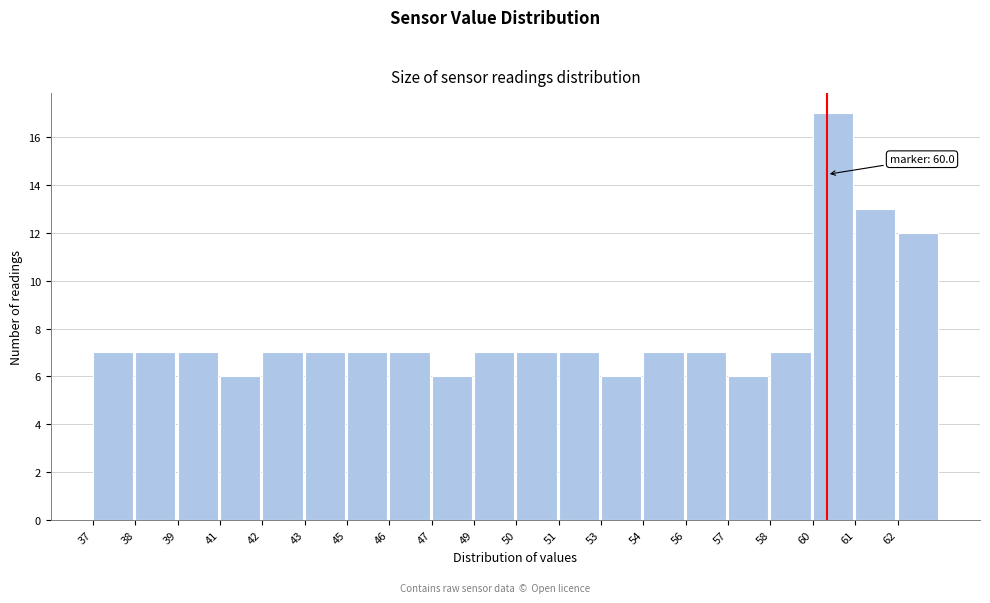

Reading right to left, what are all the values shown in this chart?

12	13	17	7	6	7	7	6	7	7	7	6	7	7	7	7	6	7	7	7